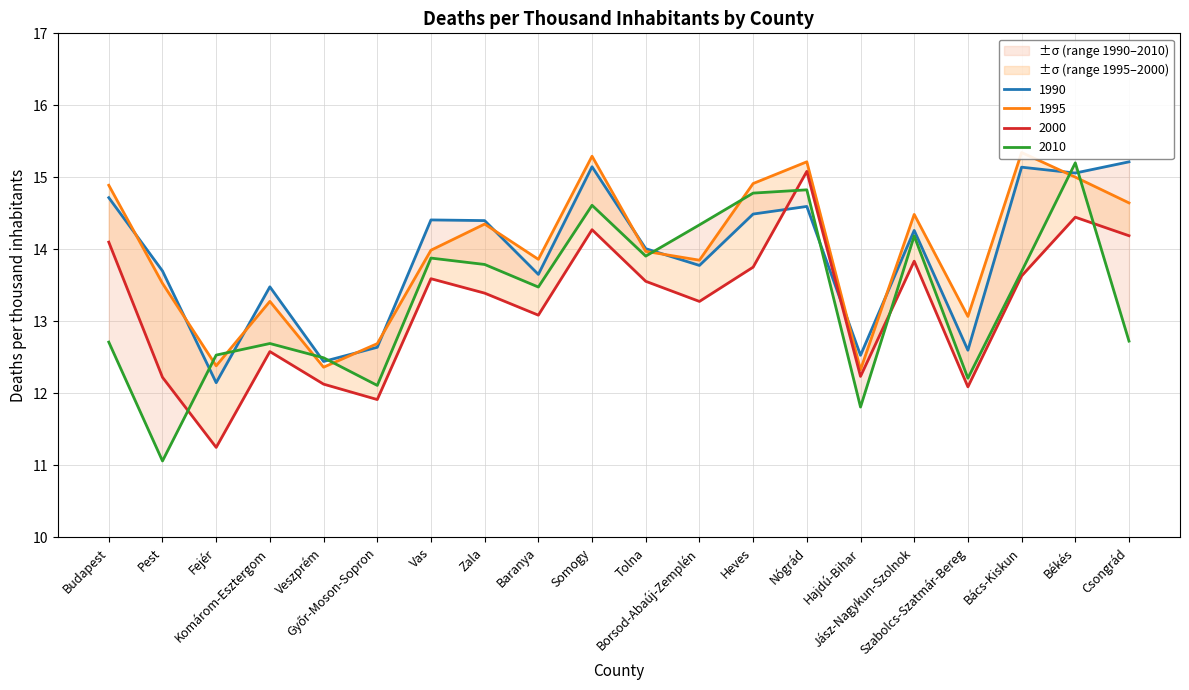

How many series are shown in this chart?

4